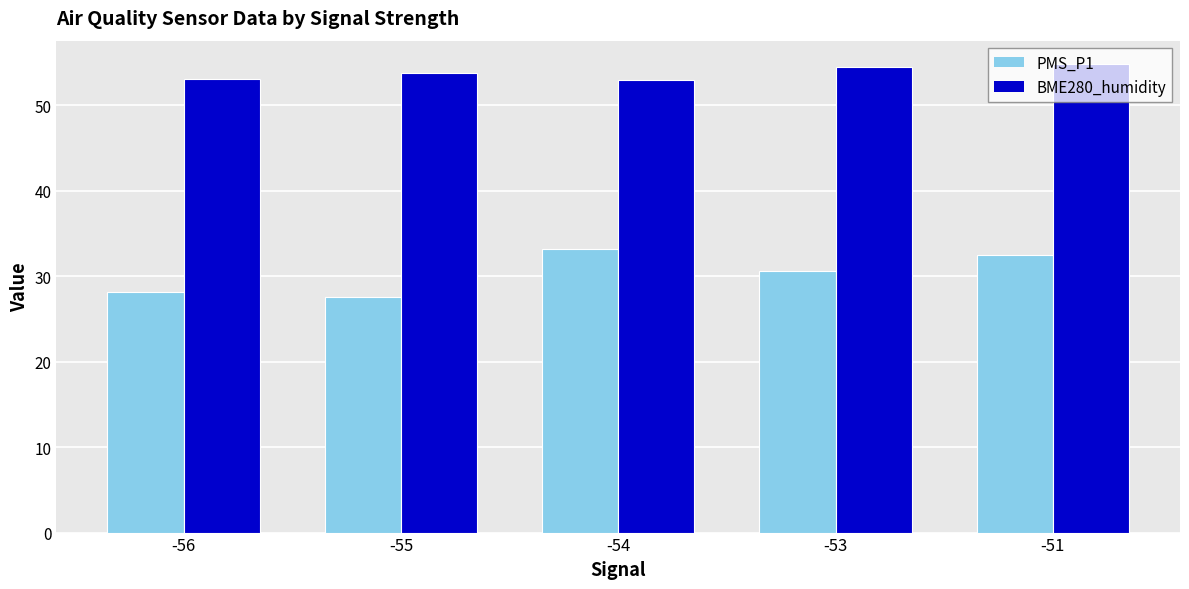

How many series are shown in this chart?

2